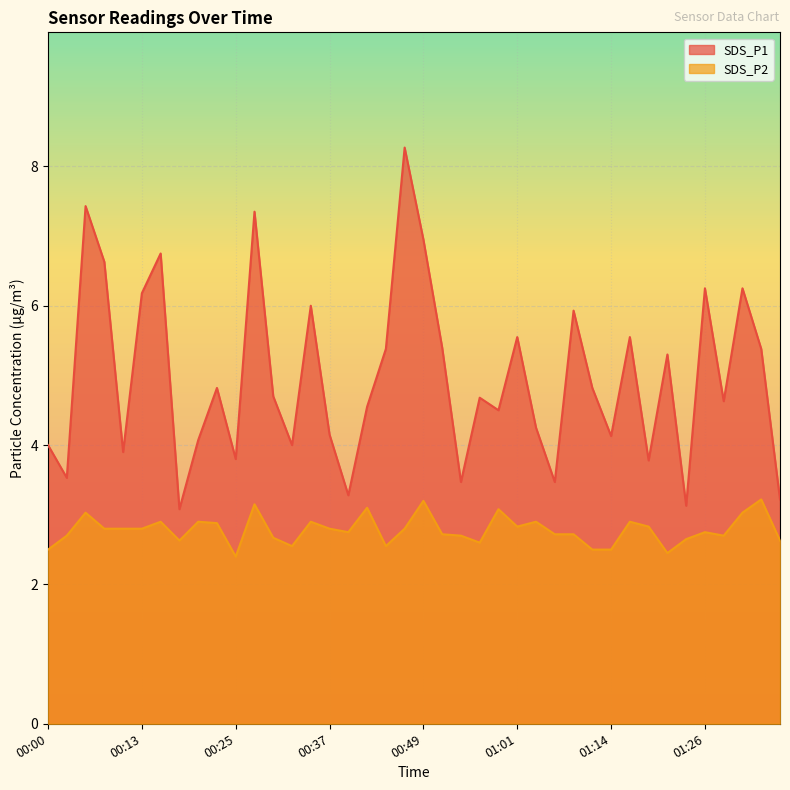

Rank the series by their maximum value, from lowest to highest.

SDS_P2, SDS_P1